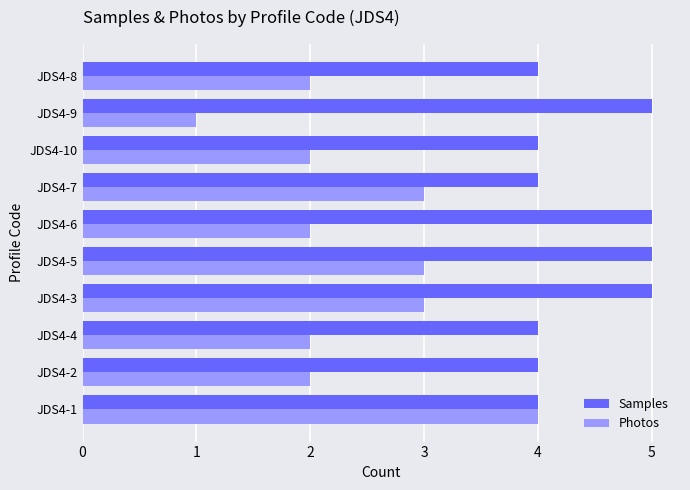

Is it true that Photos equals 1 at JDS4-10?

False